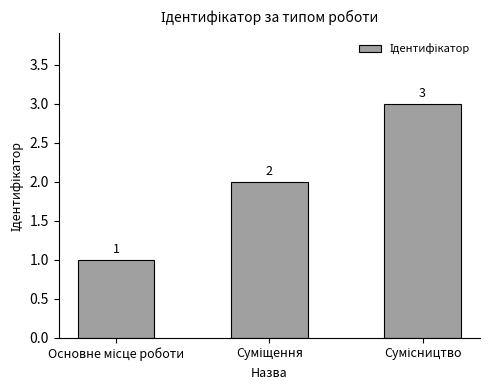

Count the values in the range 1 to 3.

3